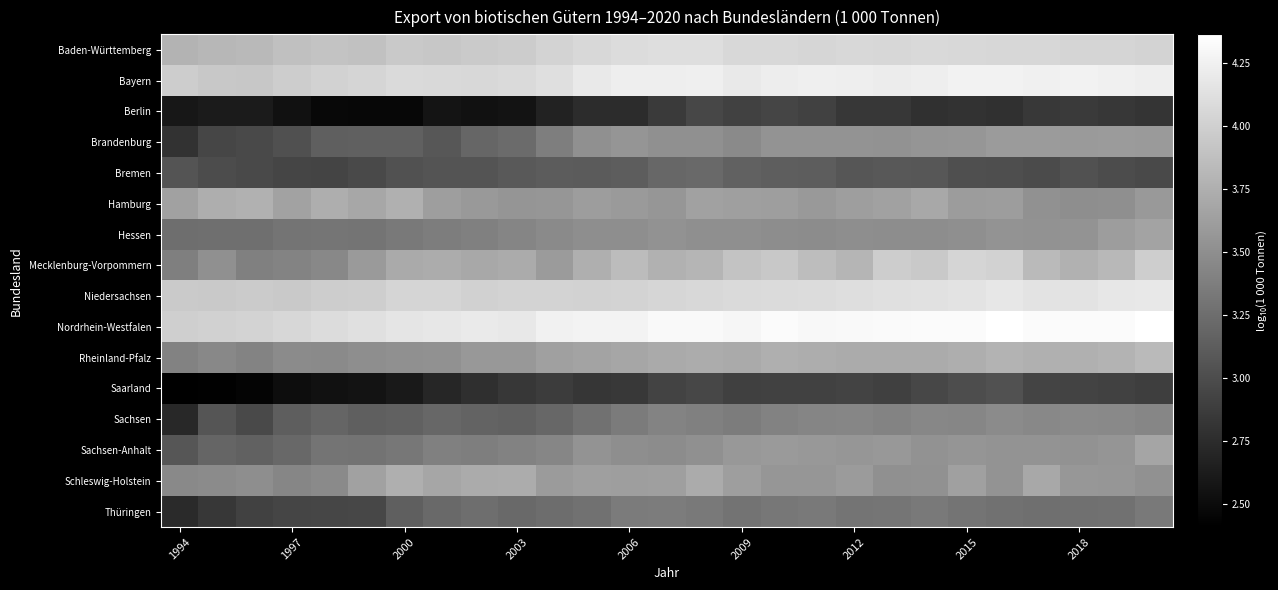

What is the greatest value displayed?

4.4